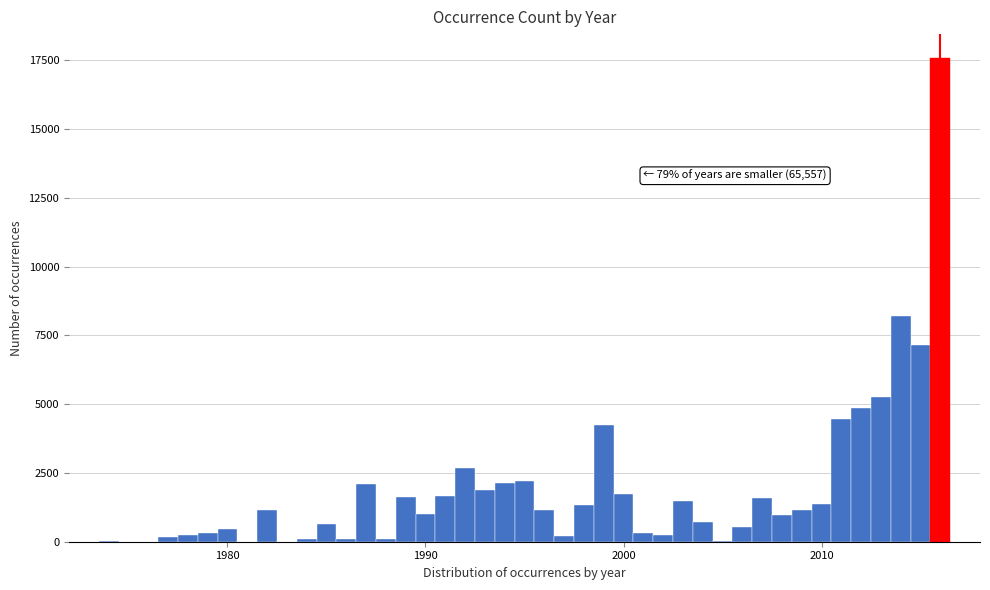

Around what value on the x-axis is the tallest bar? Give the approximate position of its centre, as read against the axis.

2016